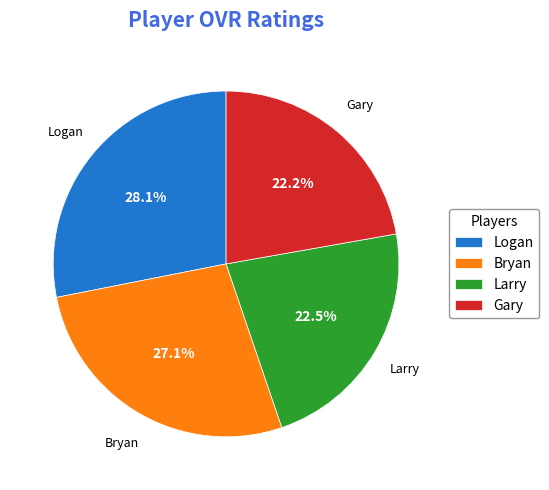

Is it true that Gary is 22% of the pie?

True